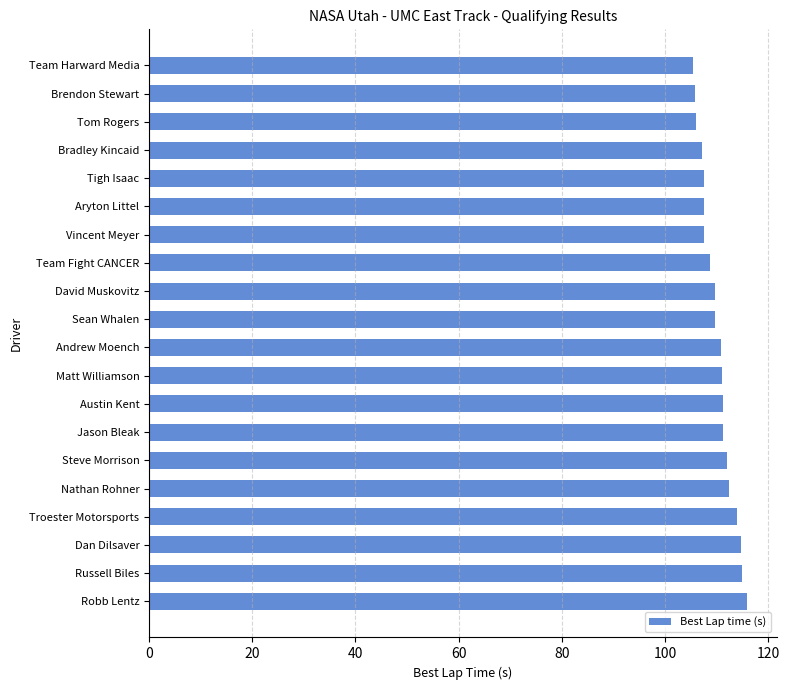

Are the bars horizontal?

Yes